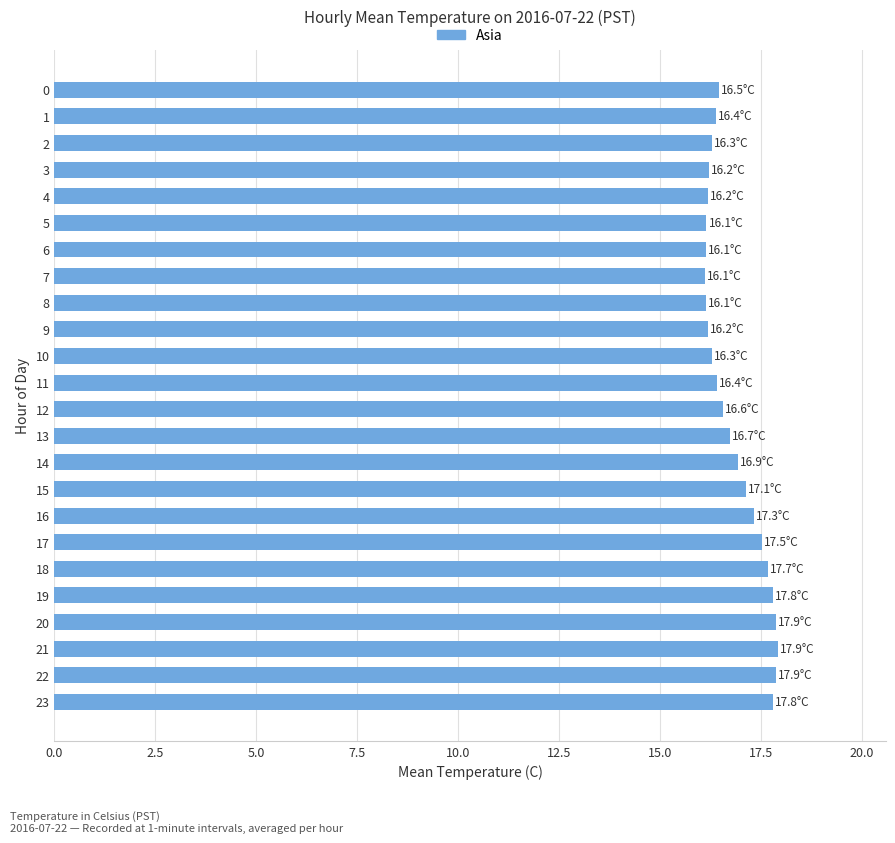

The chart shows a value of 17.3 at 16. True or false?

True